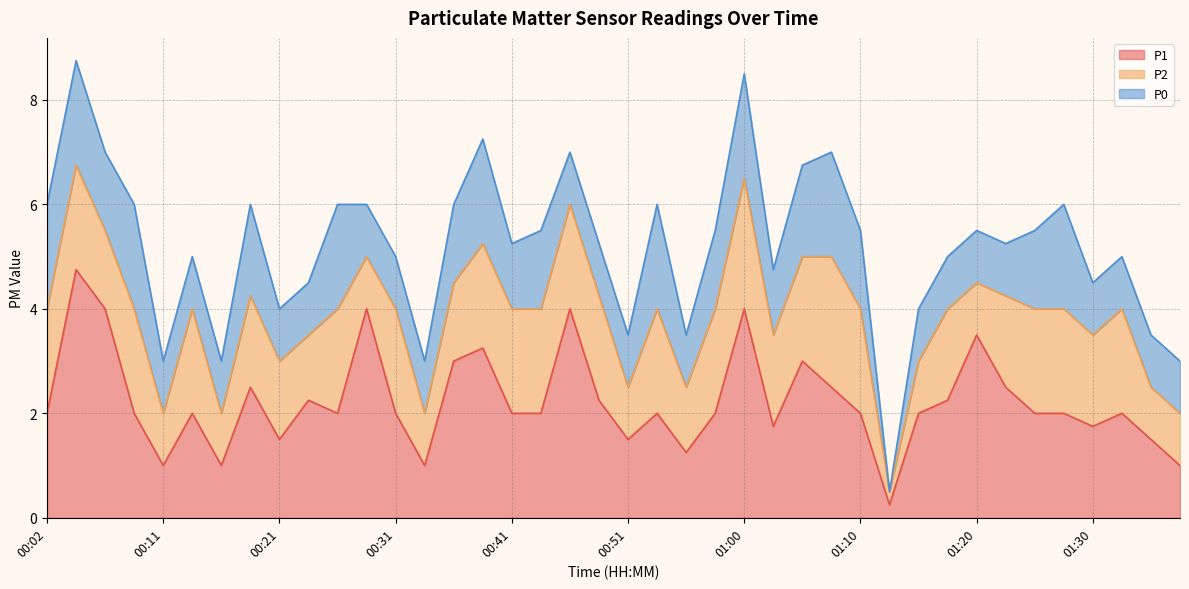

How many lines are shown in the chart?

3